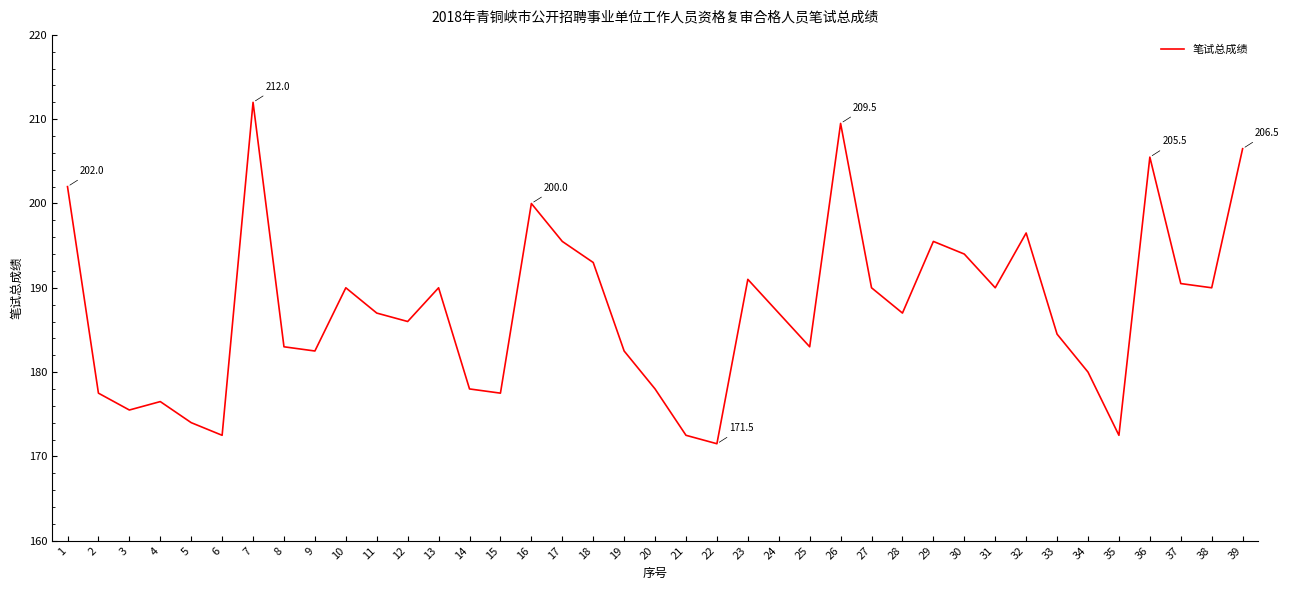

At which category does the chart reach its peak across all series?

7